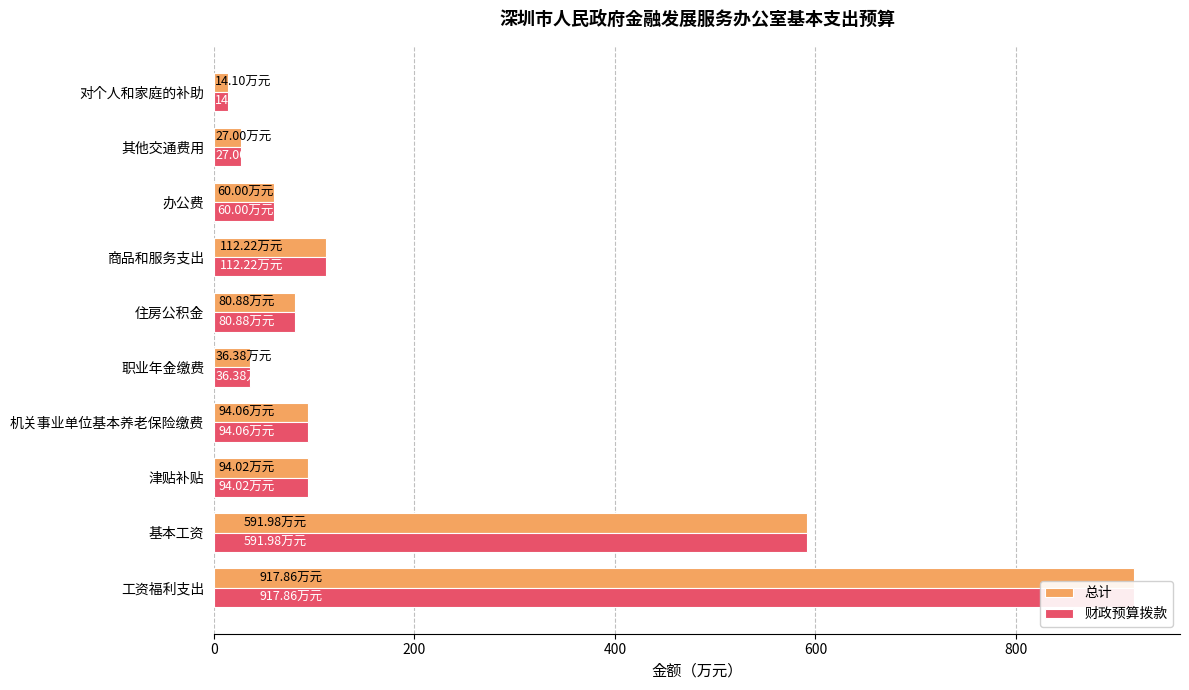

The 财政预算拨款 series shows 51.5 at 职业年金缴费. True or false?

False